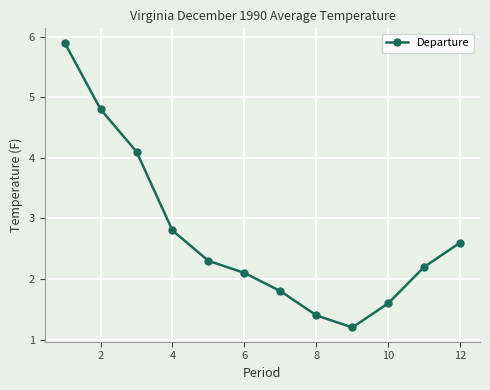

How many lines are shown in the chart?

1